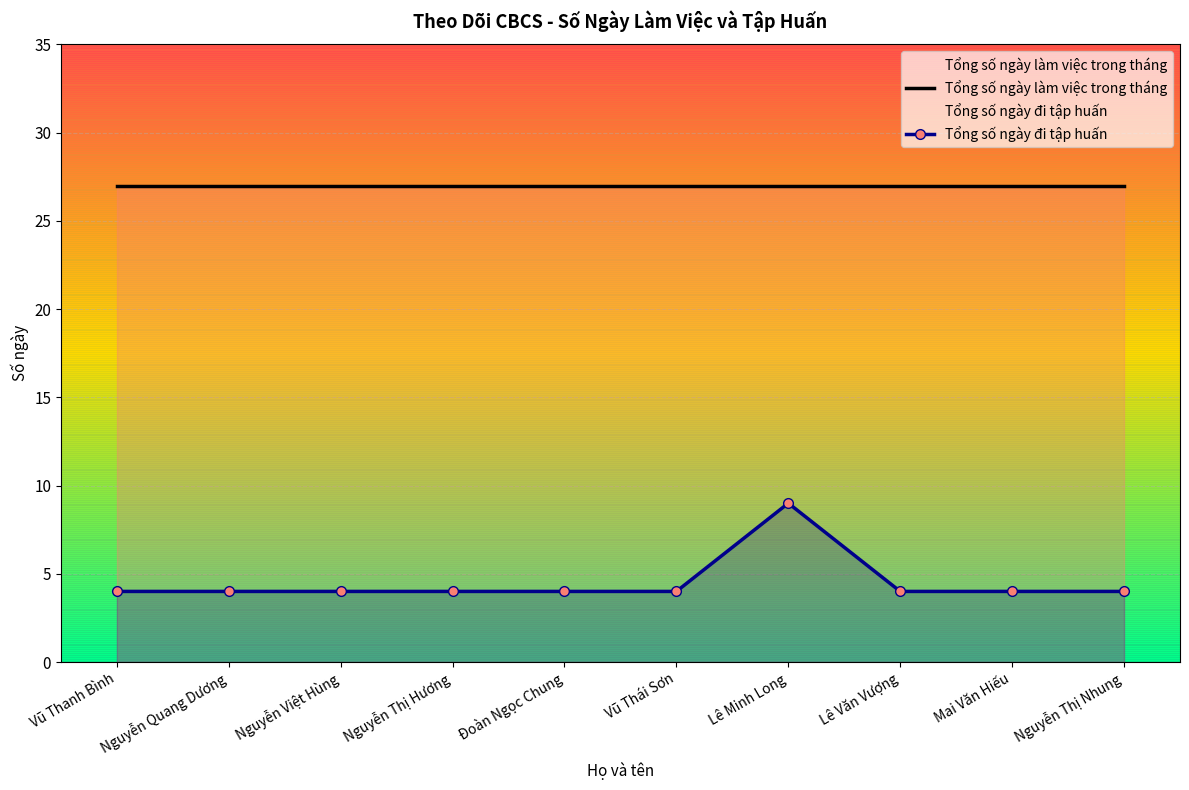

Which series has the widest spread of values?

Tổng số ngày đi tập huấn